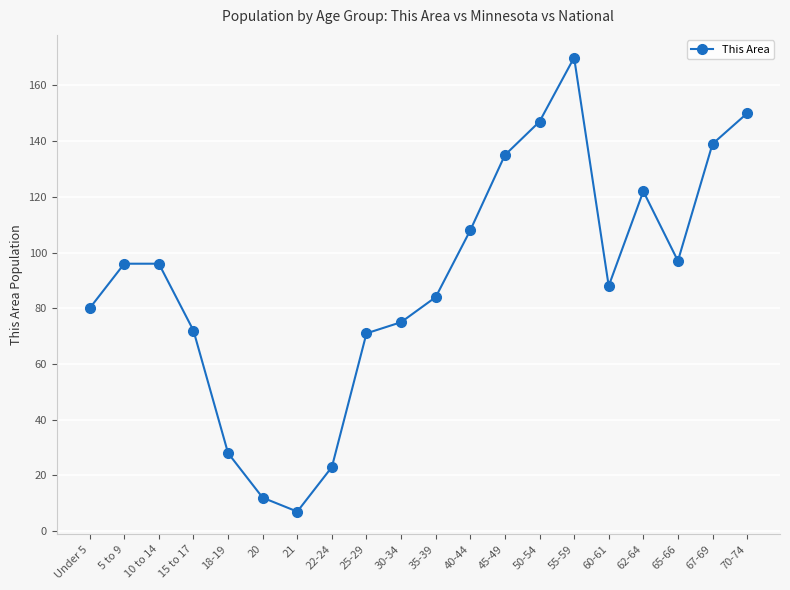

Does the chart display data point markers on the line(s)?

Yes